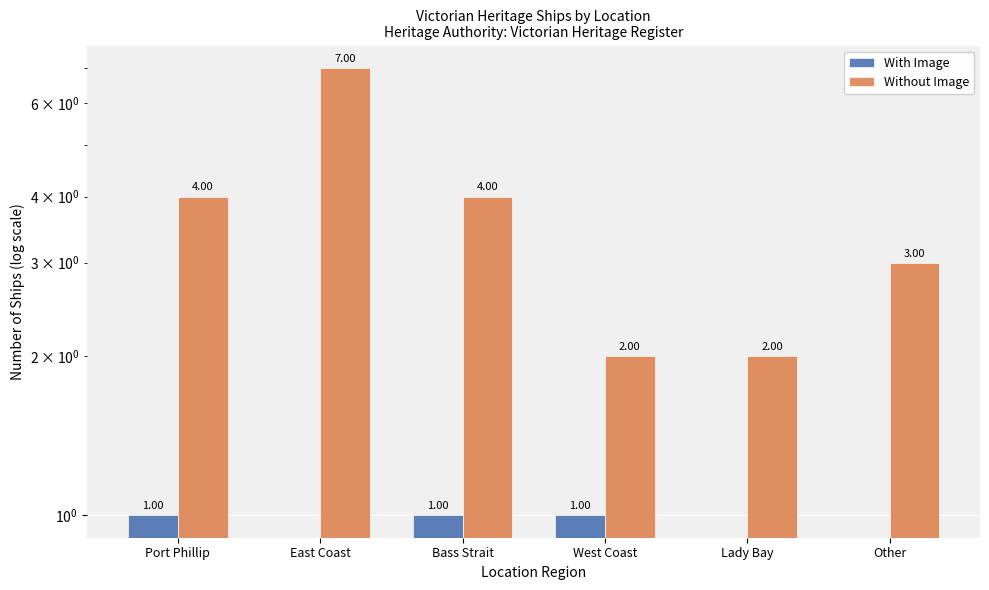

What is the difference between the Without Image values at Bass Strait and Other?

1